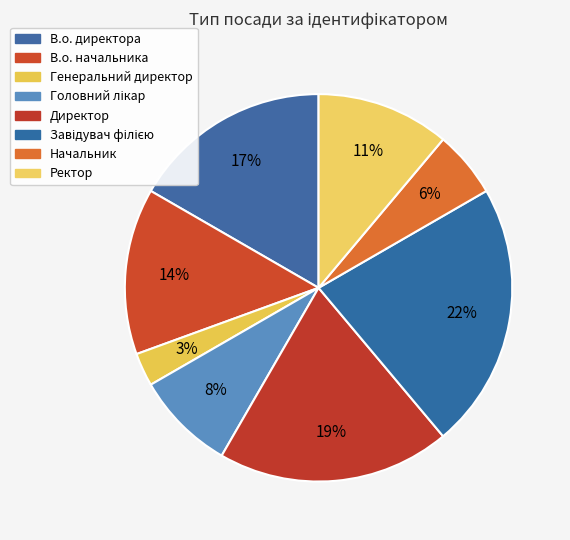

To the nearest percent, what is the difference between the largest and smallest slice percentages?

19%